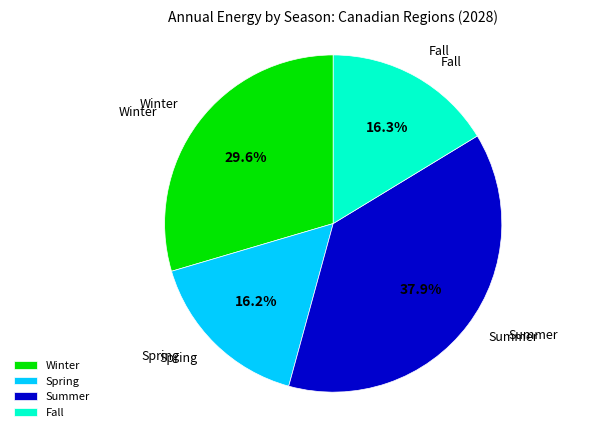

What portion of the pie excludes Spring?

83.8%